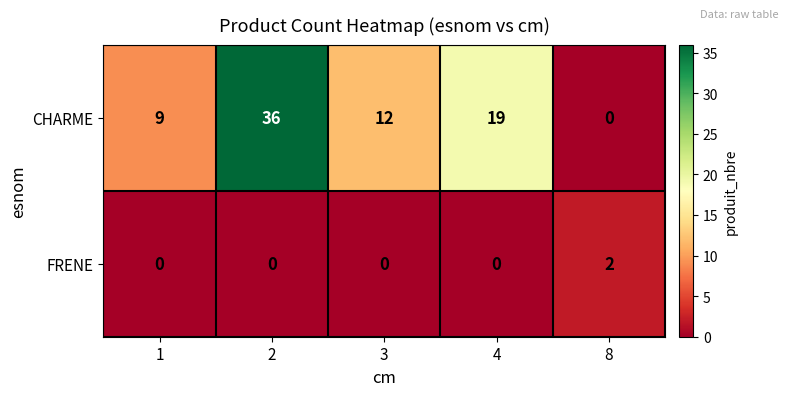

Reading left to right, what are all the values shown in this chart?

CHARME: 9	36	12	19	0
FRENE: 0	0	0	0	2